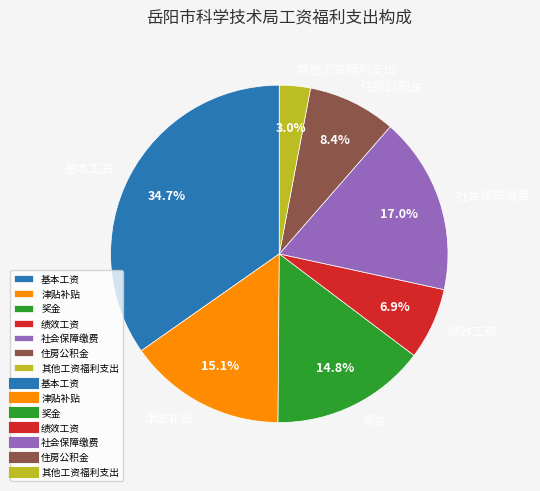

Which has a higher value, 社会保障缴费 or 住房公积金?

社会保障缴费